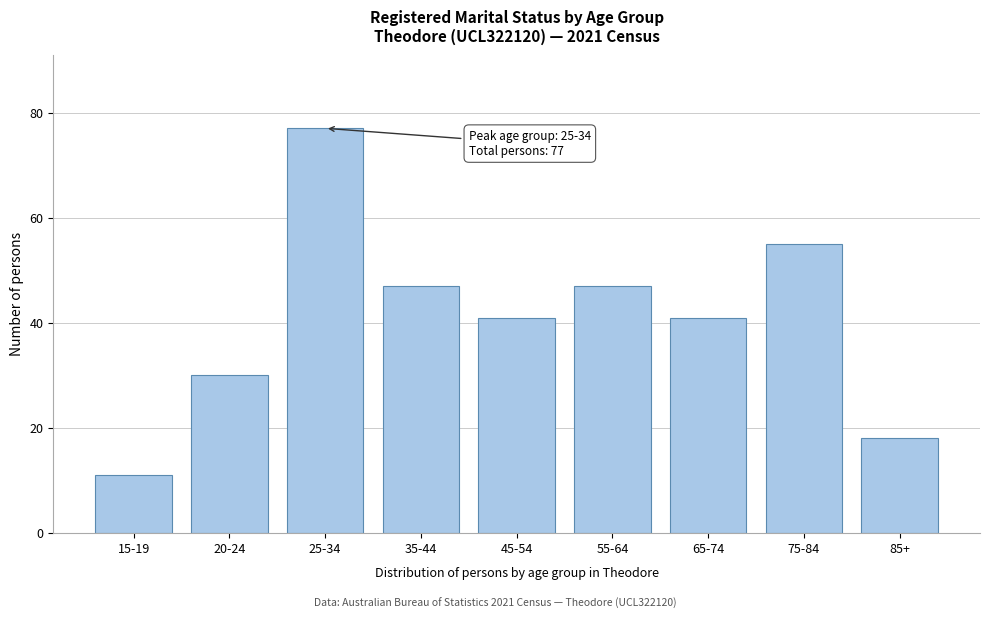

Reading left to right, transcribe all the data shown in this chart.

15-19=11	20-24=30	25-34=77	35-44=47	45-54=41	55-64=47	65-74=41	75-84=55	85+=18